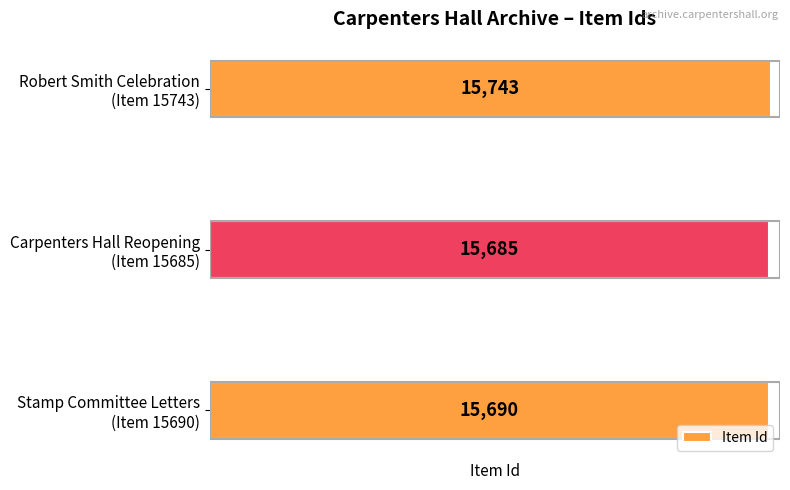

Rank the categories by value from highest to lowest.

Robert Smith Celebration
(Item 15743), Stamp Committee Letters
(Item 15690), Carpenters Hall Reopening
(Item 15685)